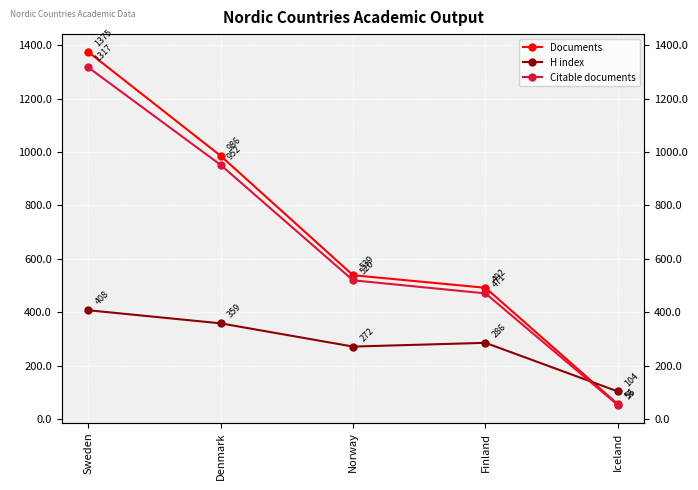

What is the label of the 4th point from the left?

Finland